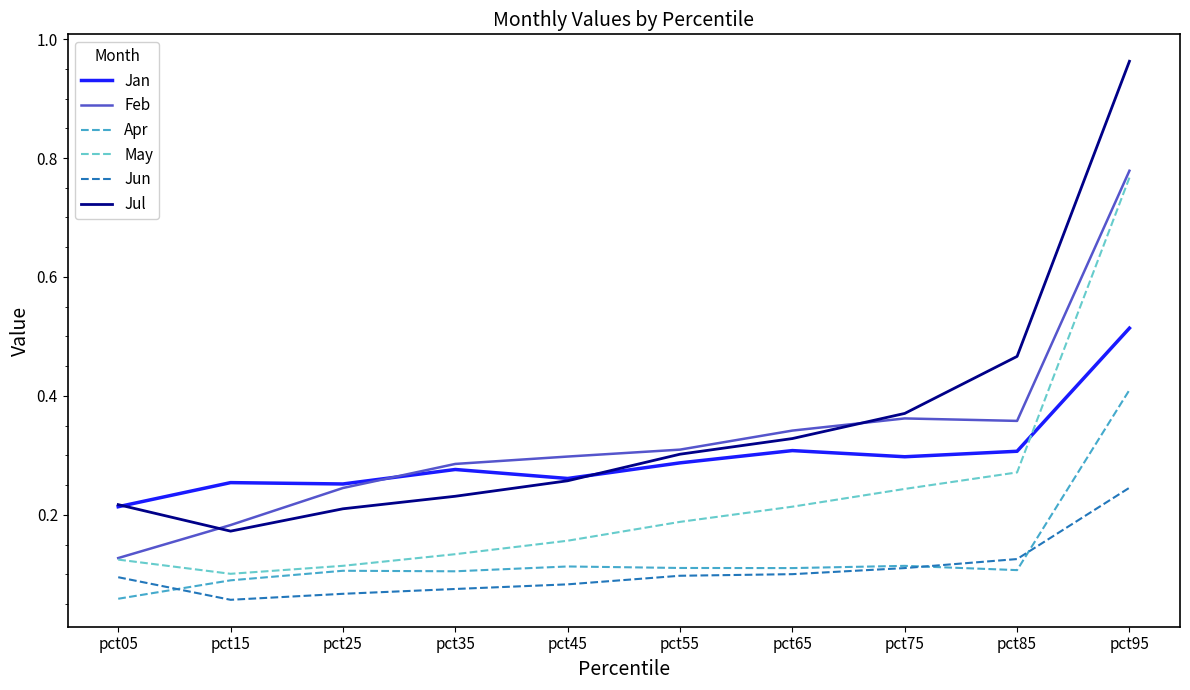

Which series changed the most between pct05 and pct65?

Feb